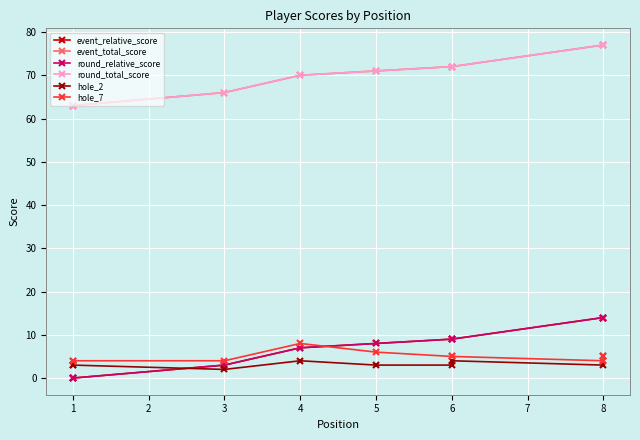

Which series has the widest spread of values?

event_relative_score